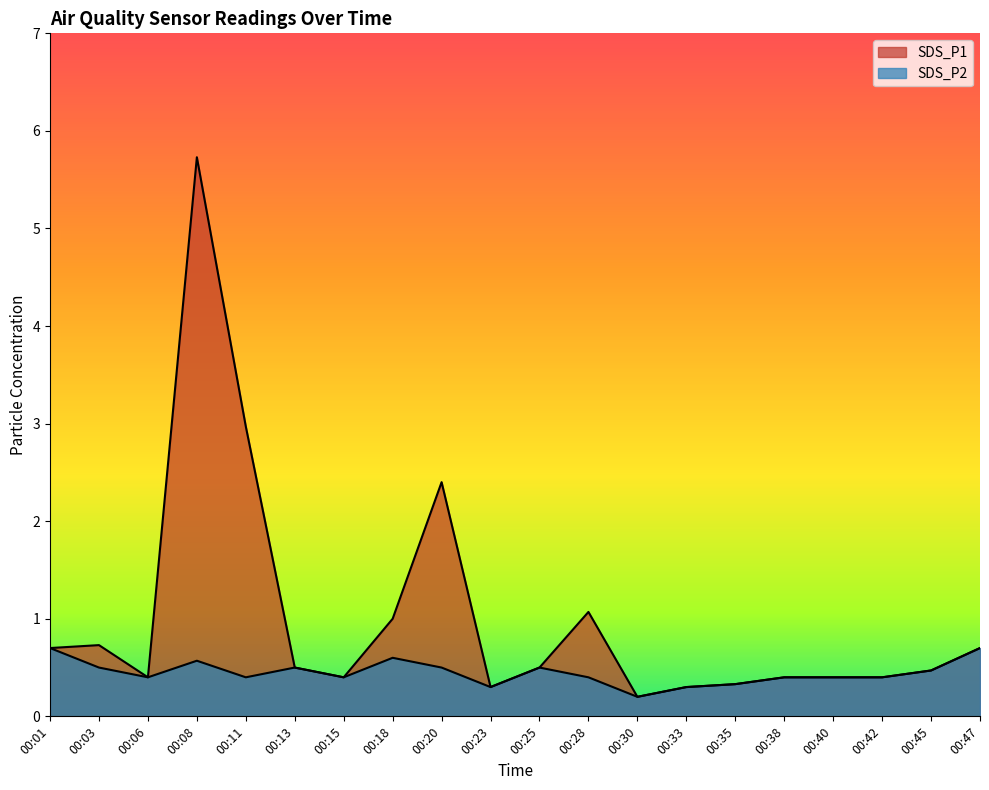

List the labels in order of SDS_P1 value, largest first.

00:08, 00:11, 00:20, 00:28, 00:18, 00:03, 00:01, 00:47, 00:13, 00:25, 00:45, 00:06, 00:15, 00:38, 00:40, 00:42, 00:35, 00:23, 00:33, 00:30